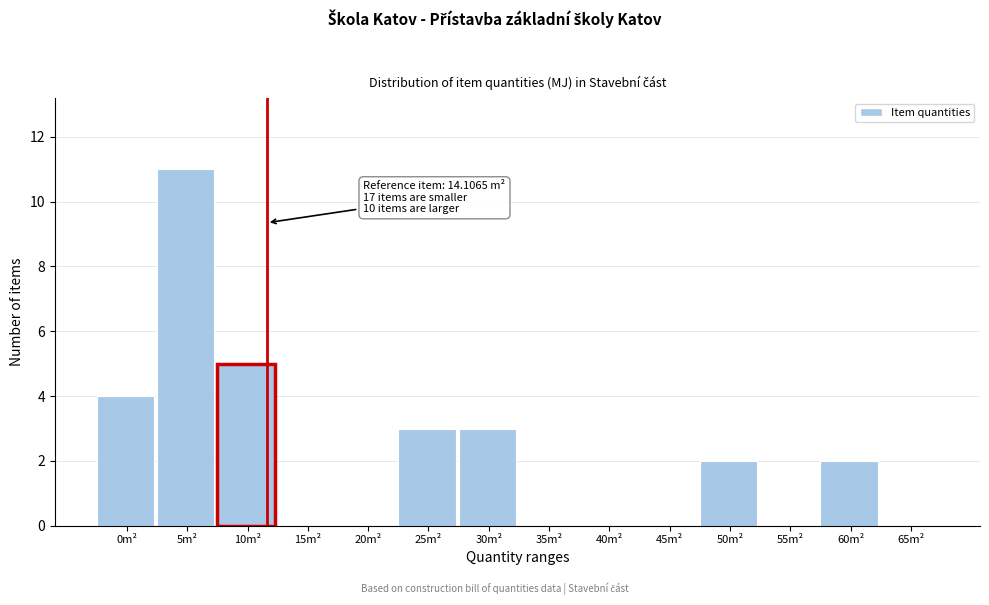

Reading left to right, transcribe all the data shown in this chart.

0m²=4	5m²=11	10m²=5	15m²=0	20m²=0	25m²=3	30m²=3	35m²=0	40m²=0	45m²=0	50m²=2	55m²=0	60m²=2	65m²=0